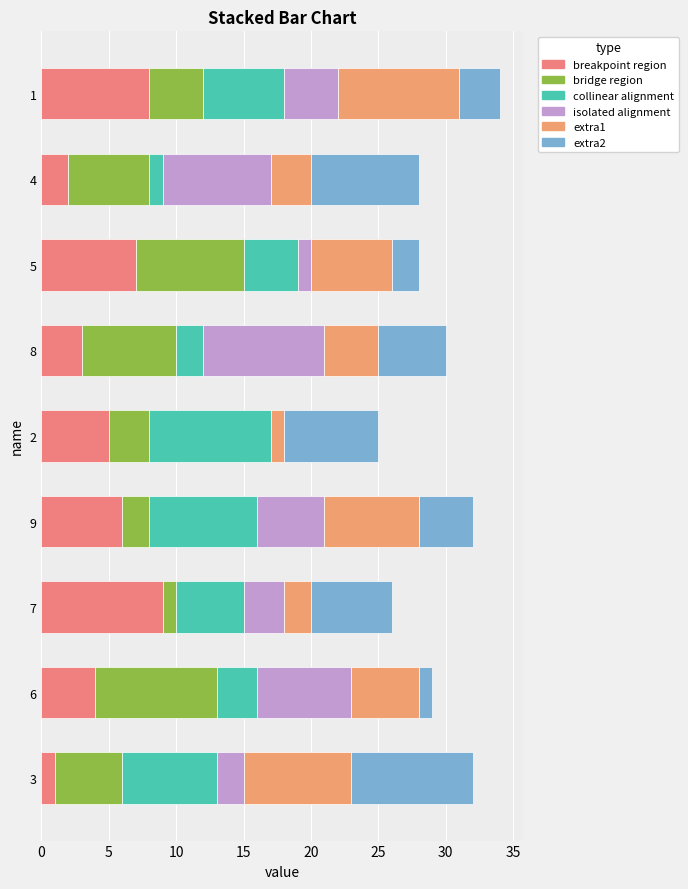

Reading left to right, what are all the values shown in this chart?

breakpoint region: 1	4	9	6	5	3	7	2	8
bridge region: 5	9	1	2	3	7	8	6	4
collinear alignment: 7	3	5	8	9	2	4	1	6
isolated alignment: 2	7	3	5	0	9	1	8	4
extra1: 8	5	2	7	1	4	6	3	9
extra2: 9	1	6	4	7	5	2	8	3